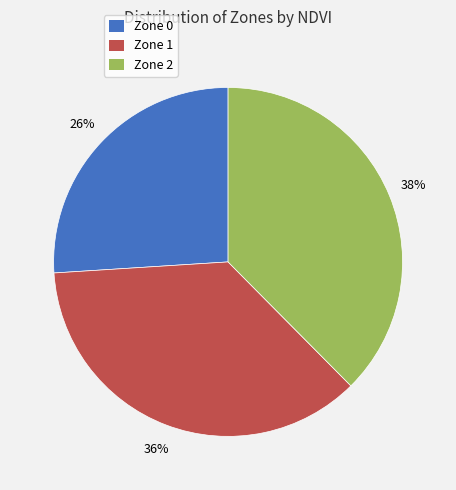

Is the sum of Zone 2 and Zone 0 greater than half?

Yes